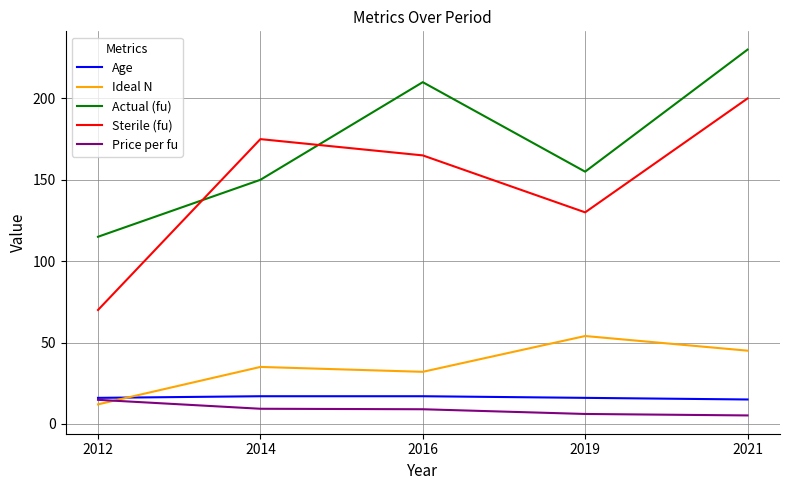

At which label does Actual (fu) first exceed 155?

2016